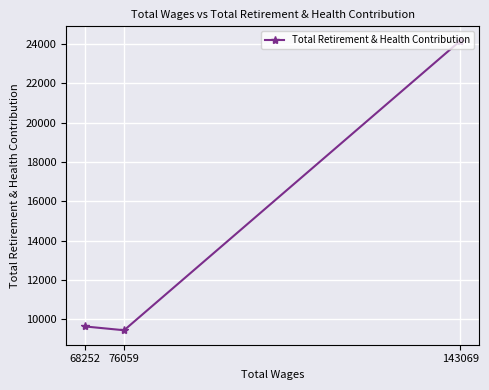

How many series are shown in this chart?

1